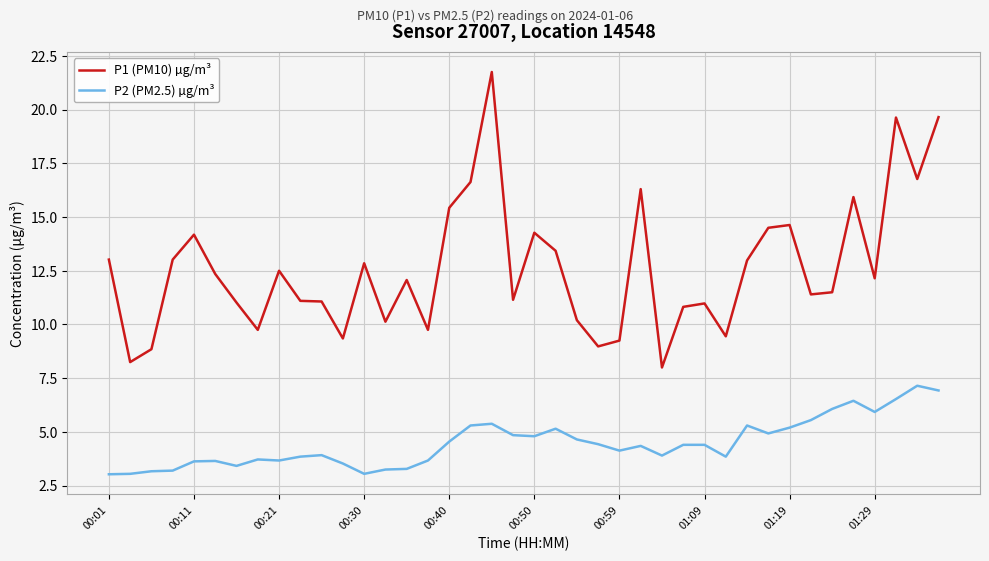

Which series has the largest total across all categories?

P1 (PM10) µg/m³